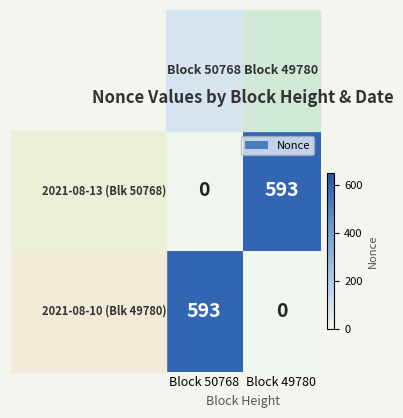

What is the spread (max minus min) of values at Block 50768?

593